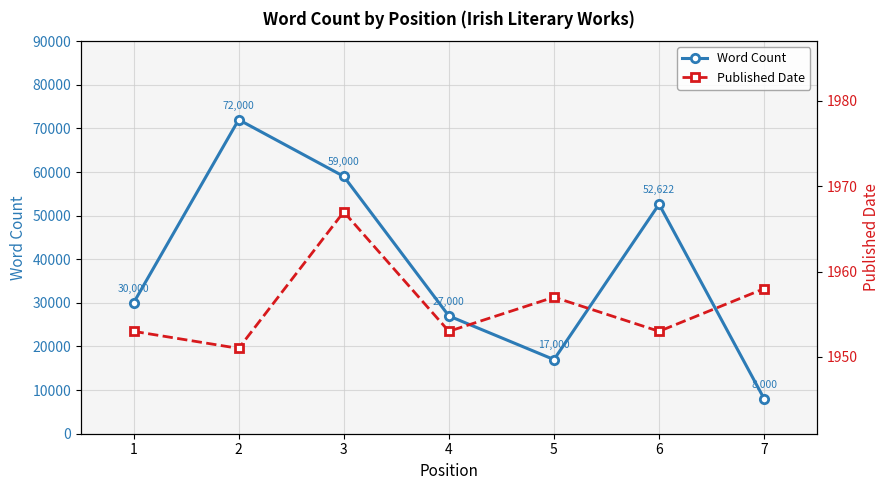

What is the minimum value shown in the chart?

1951